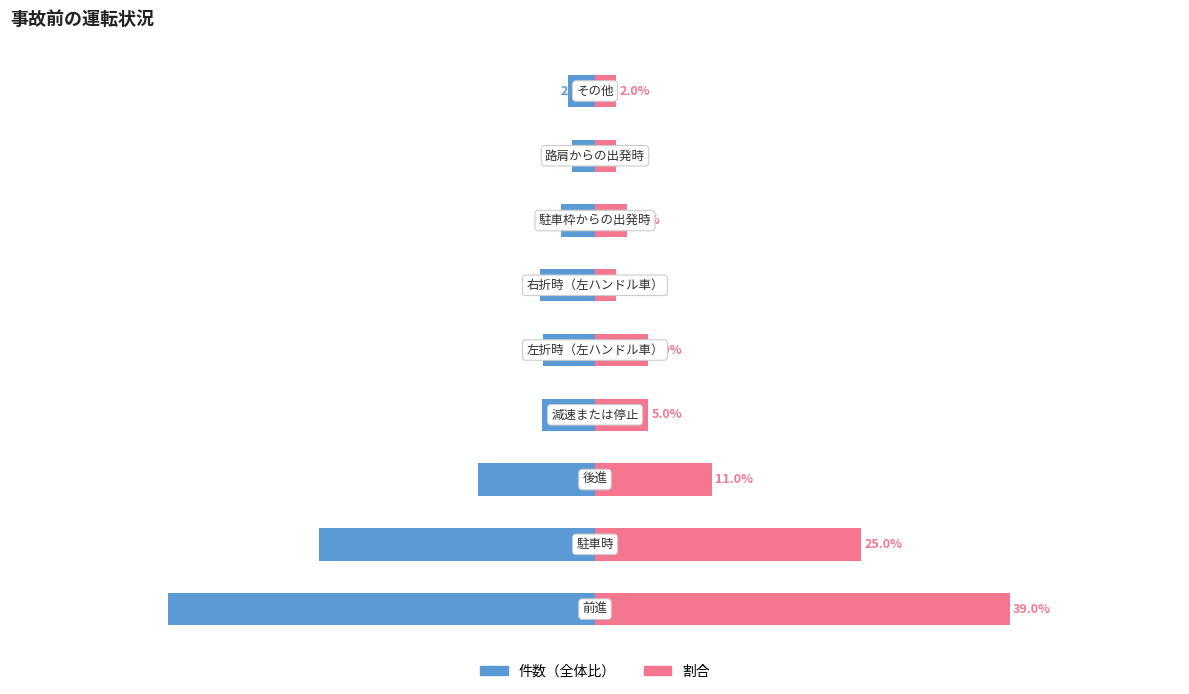

How many categories are shown in the chart?

9